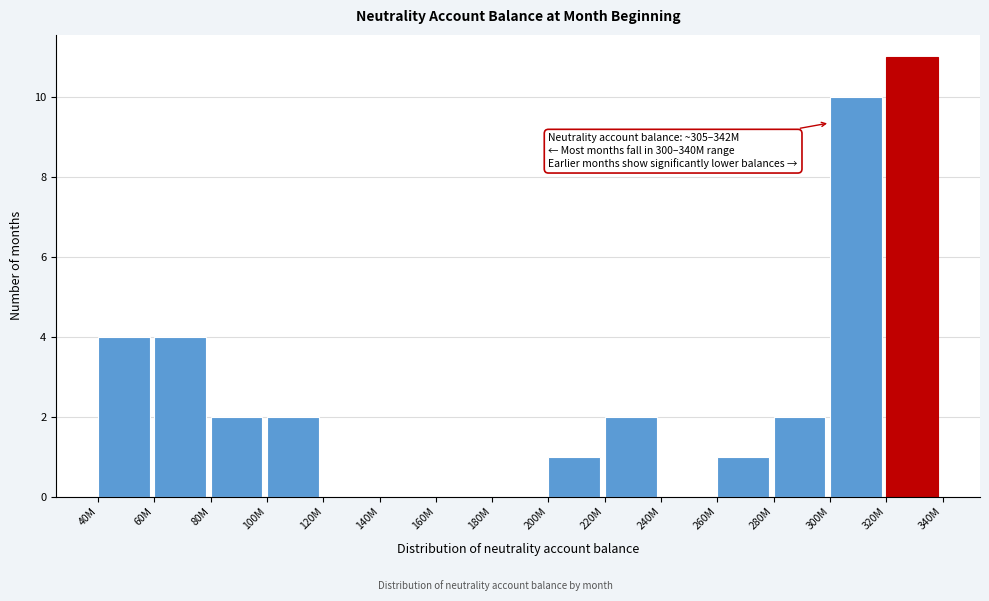

Reading left to right, what are all the values shown in this chart?

40M=4	60M=4	80M=2	100M=2	120M=0	140M=0	160M=0	180M=0	200M=1	220M=2	240M=0	260M=1	280M=2	300M=10	320M=11